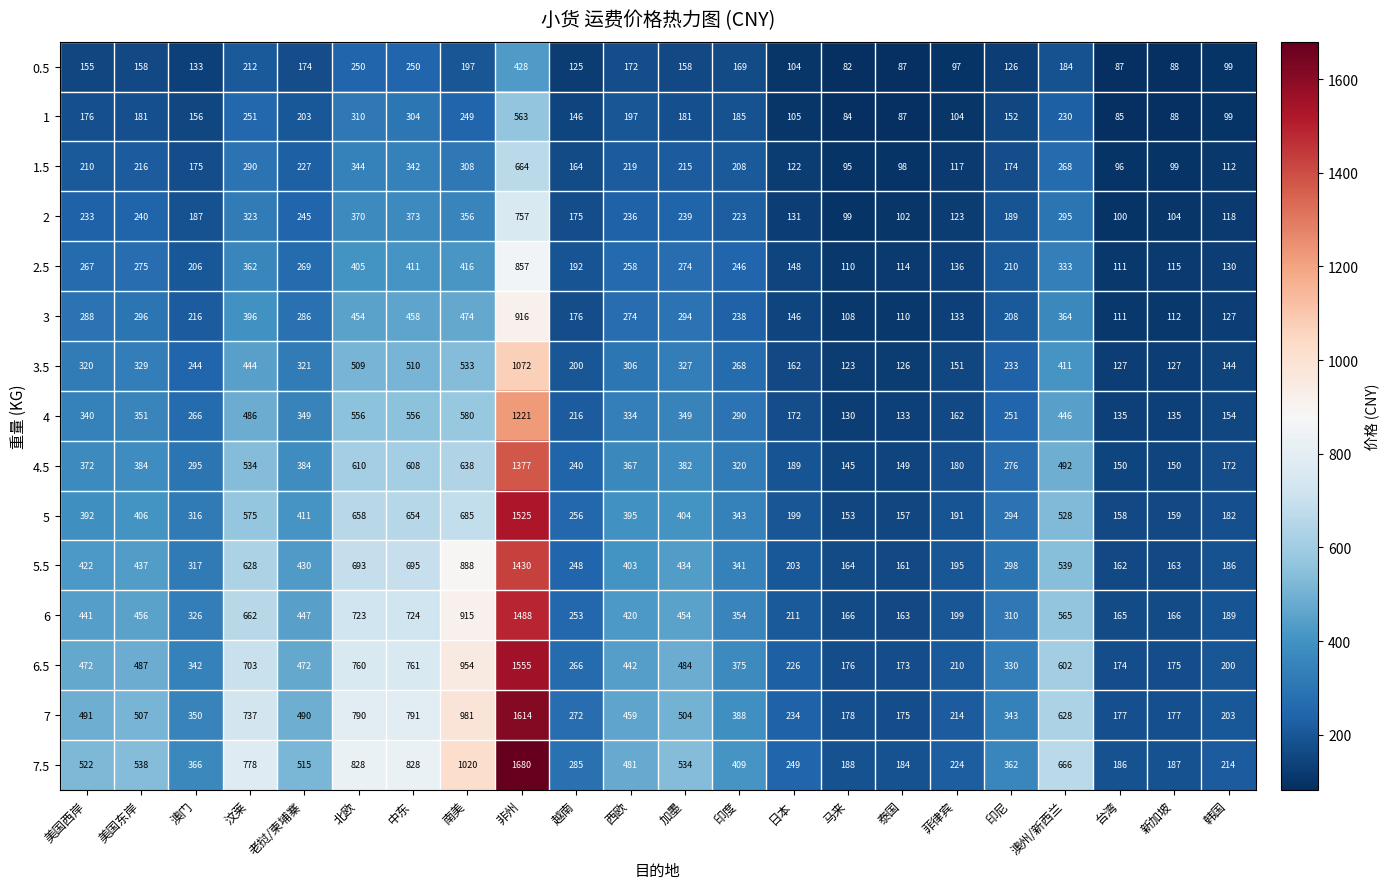

Between 印尼 and 新加坡, which series saw the biggest shift?

7.5